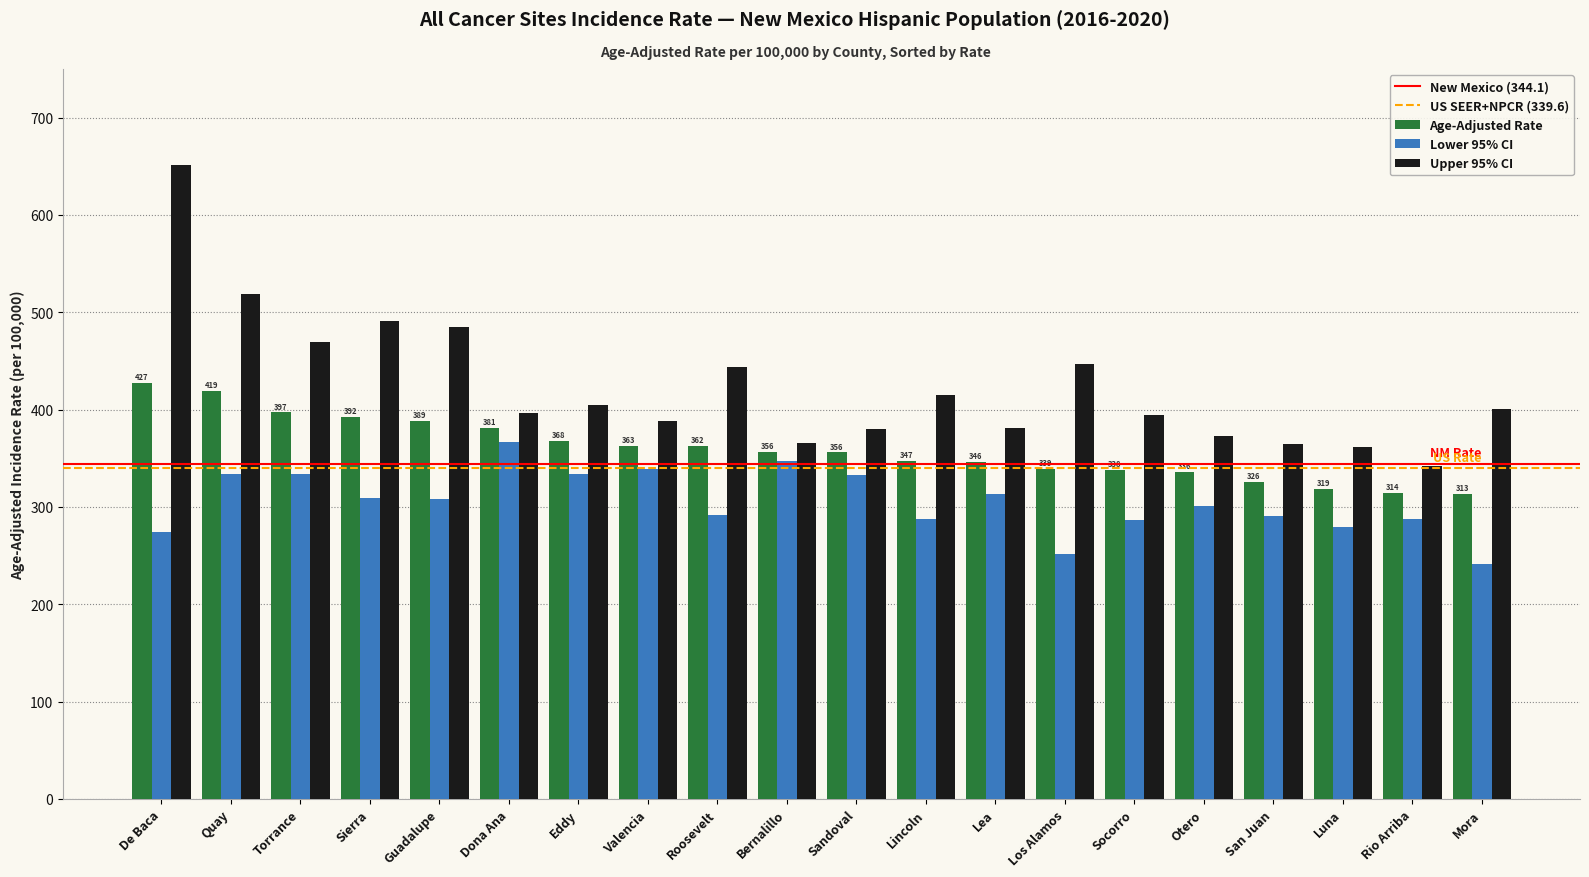

The Lower 95% CI series shows 274.3 at De Baca. True or false?

True